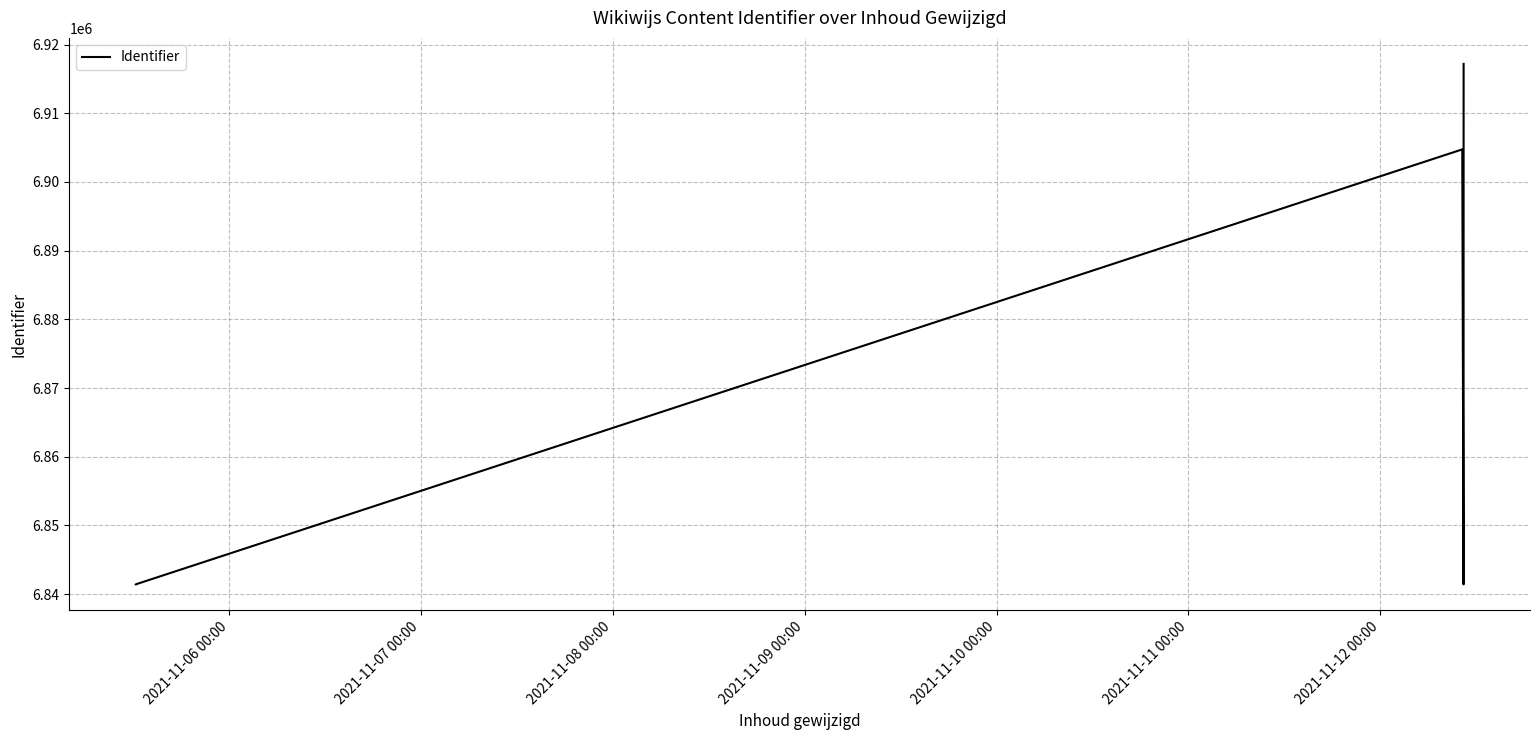

What is the difference between the maximum and minimum values?

75754